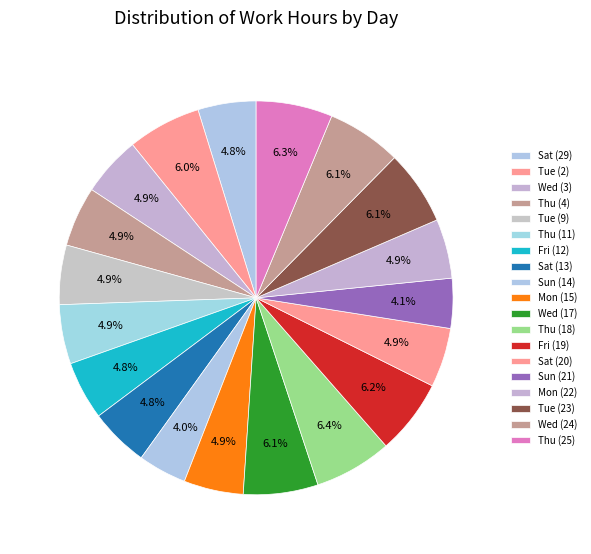

What is the largest slice in the pie chart?

Thu (18)